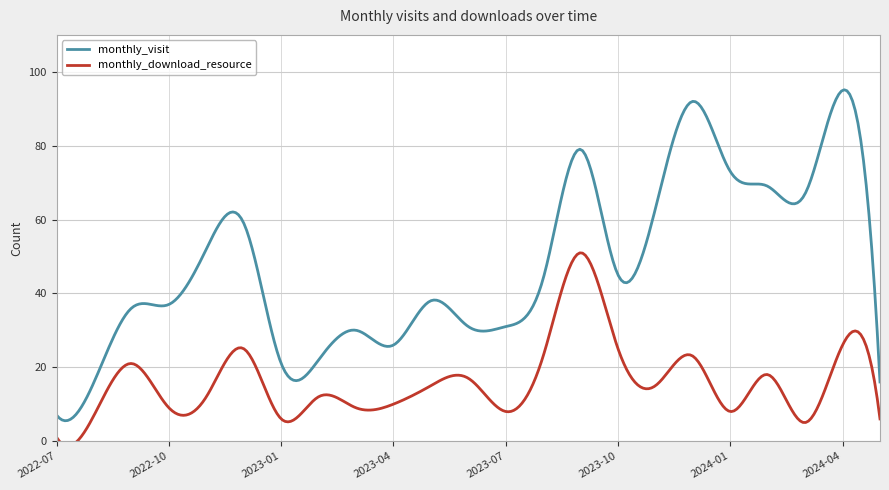

What is the average value of the monthly_visit series?

47.7